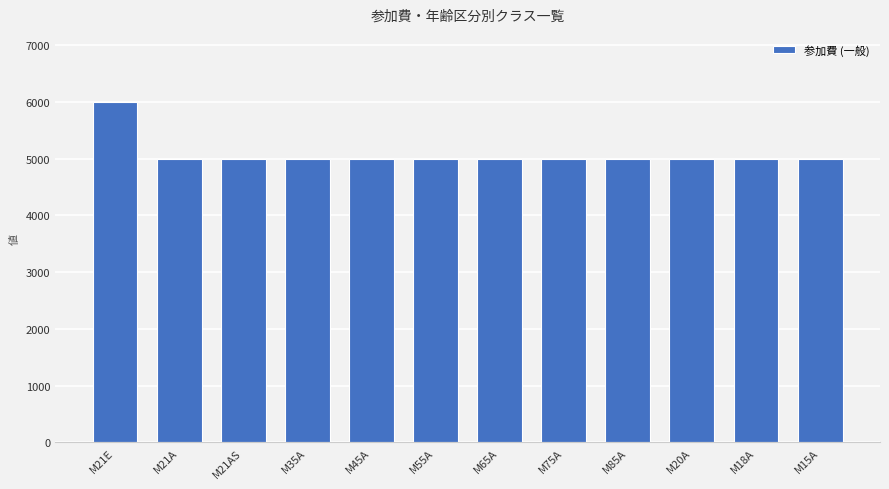

What is the ratio of the value at M75A to the value at M35A?

1.0